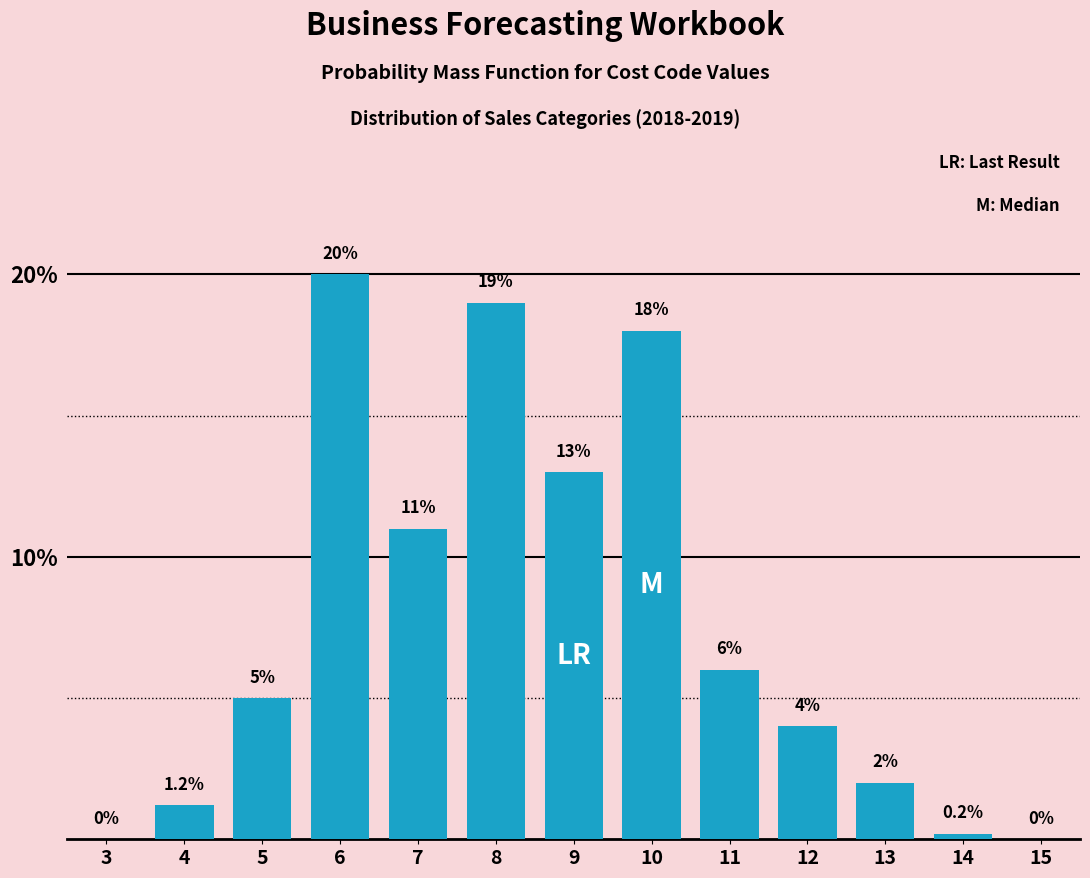

Reading right to left, transcribe all the data shown in this chart.

15=0.0	14=0.2	13=2.0	12=4.0	11=6.0	10=18.0	9=13.0	8=19.0	7=11.0	6=20.0	5=5.0	4=1.2	3=0.0